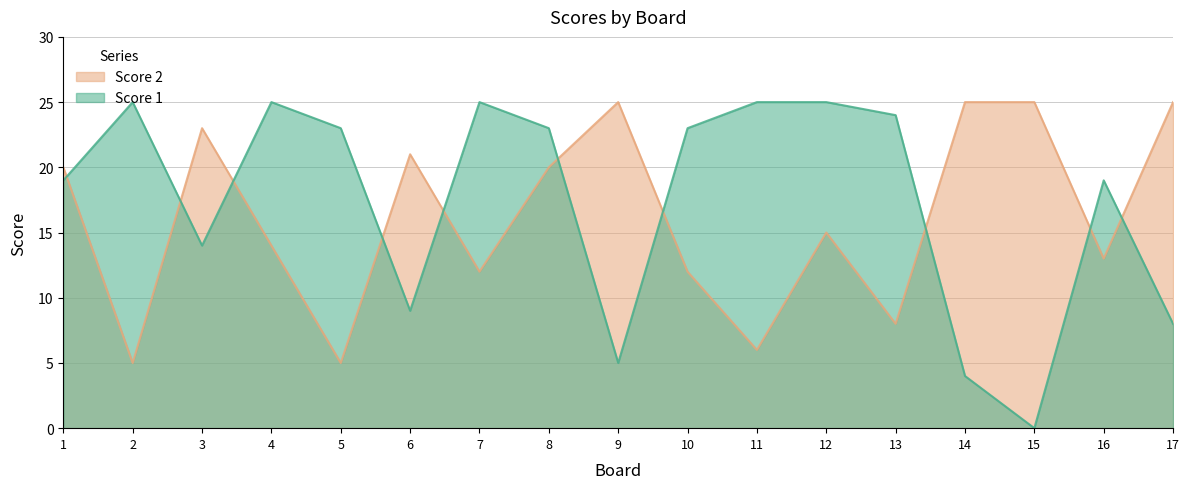

Is it true that Score 1 equals 0 at 15?

True